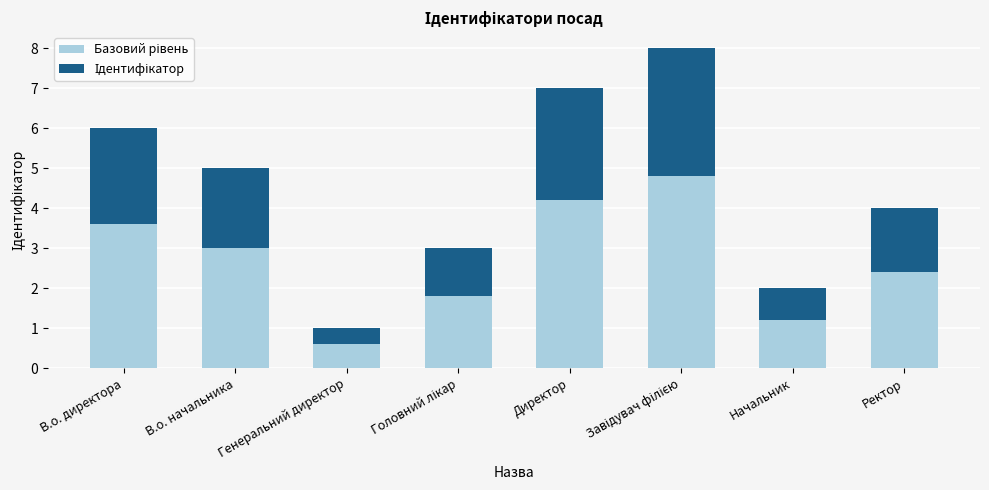

What is the total value across all series at В.о. начальника?

5.0